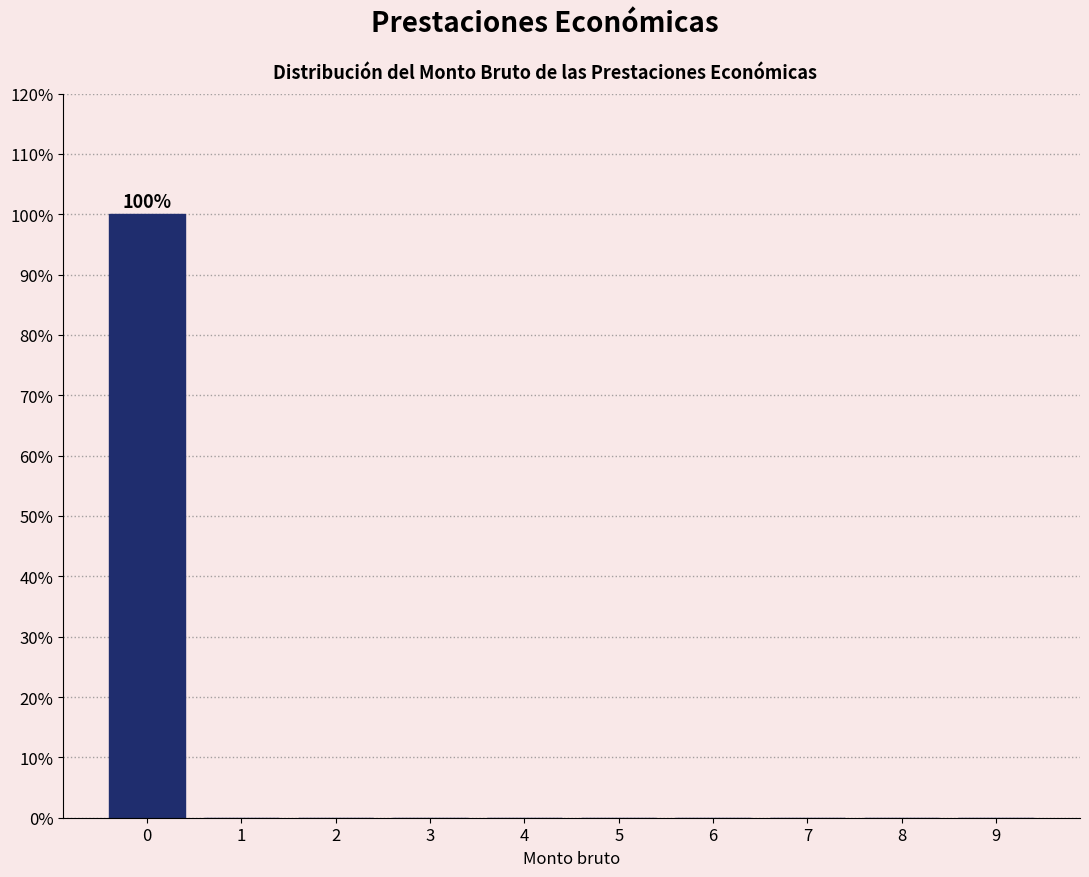

Reading left to right, transcribe all the data shown in this chart.

0=100	1=0	2=0	3=0	4=0	5=0	6=0	7=0	8=0	9=0